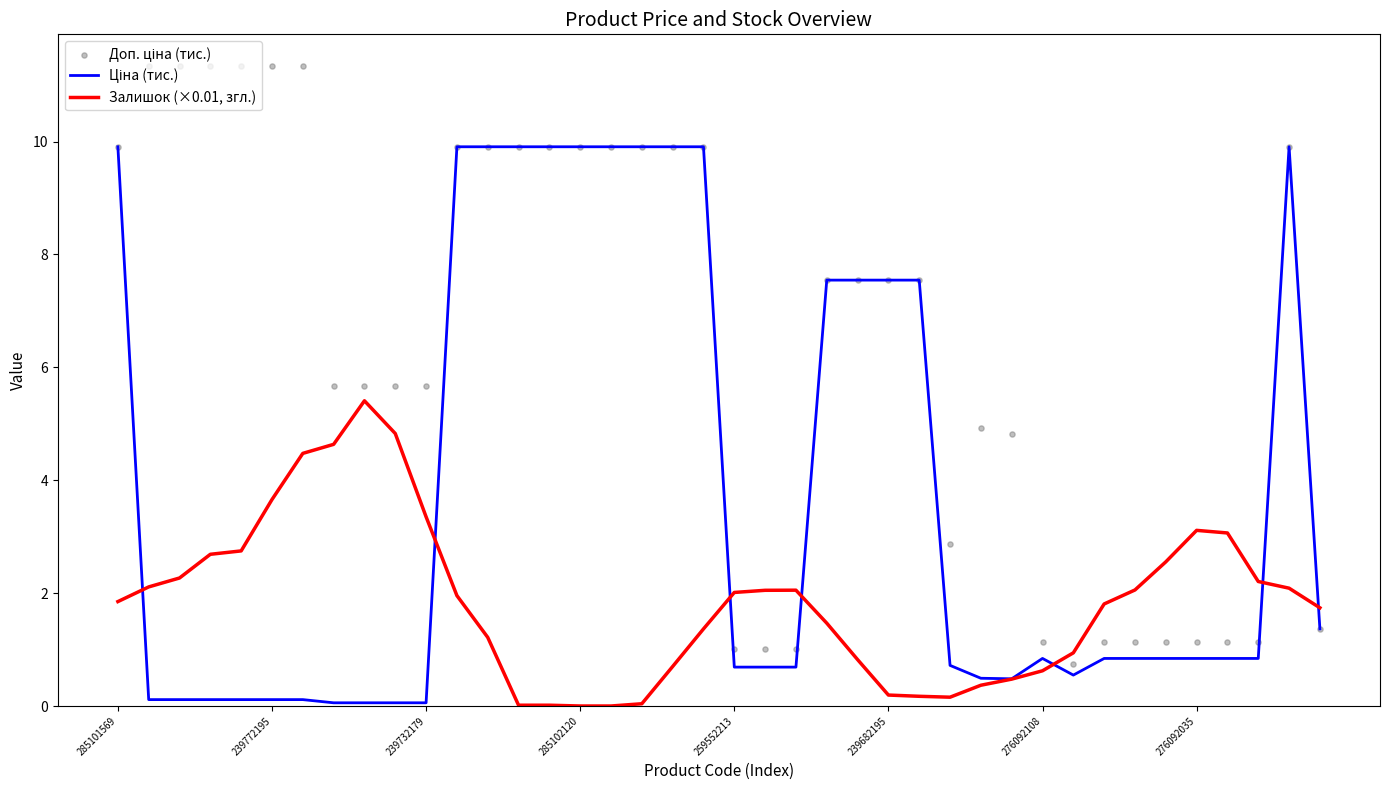

Which series has the widest spread of Y values?

Доп. ціна (тис.)